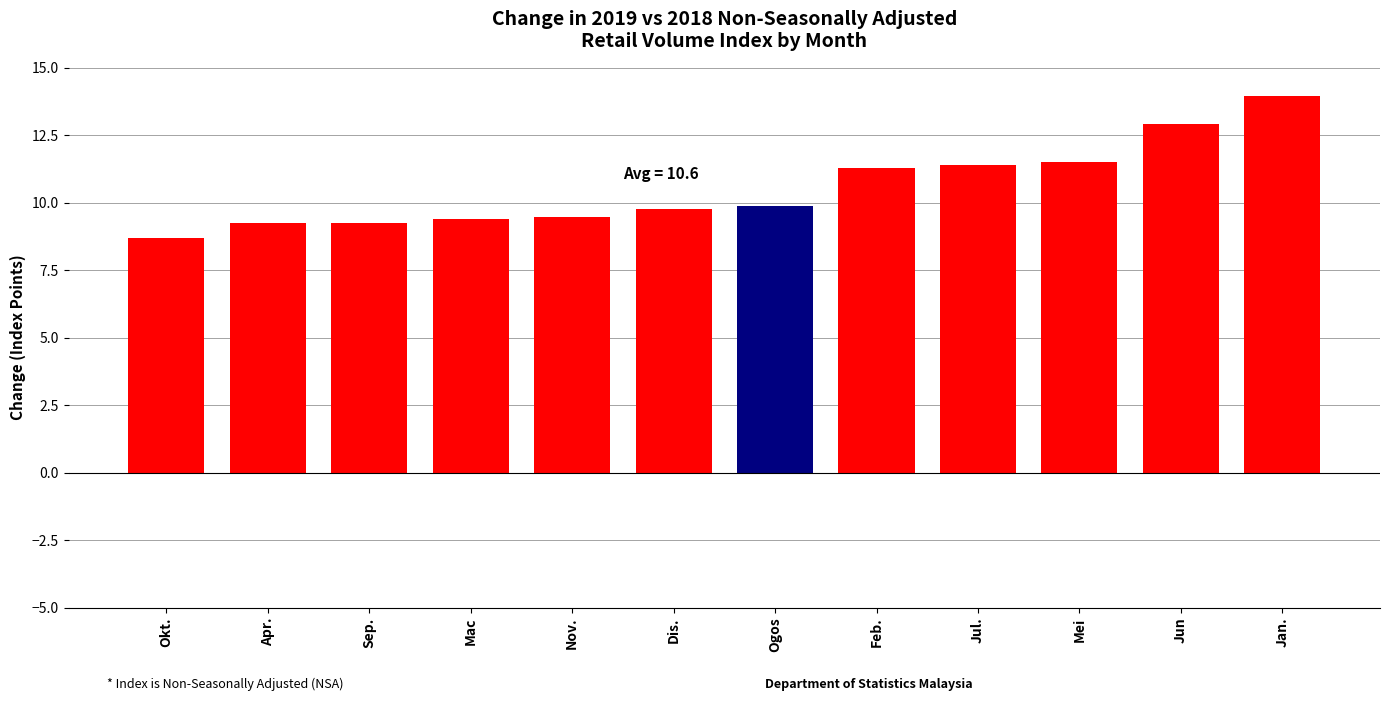

Is it true that the value at Ogos is 9.9?

True